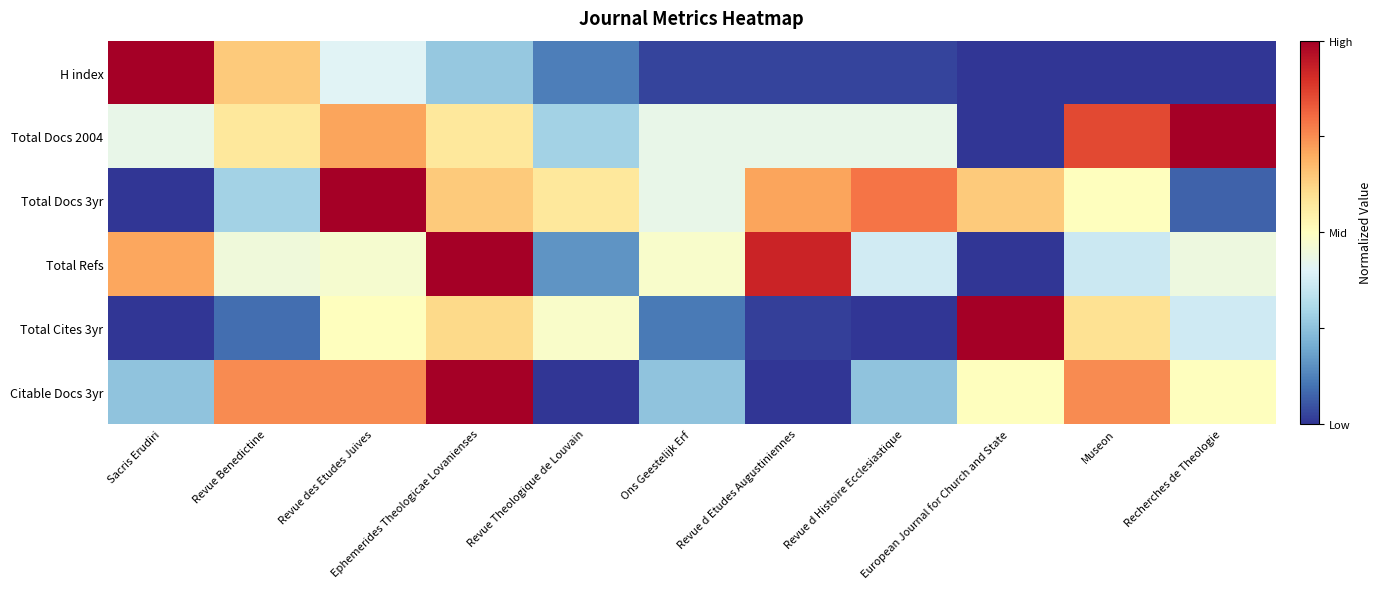

Rank the series at Museon from lowest to highest value.

H index, Total Refs, Total Docs 3yr, Total Cites 3yr, Citable Docs 3yr, Total Docs 2004